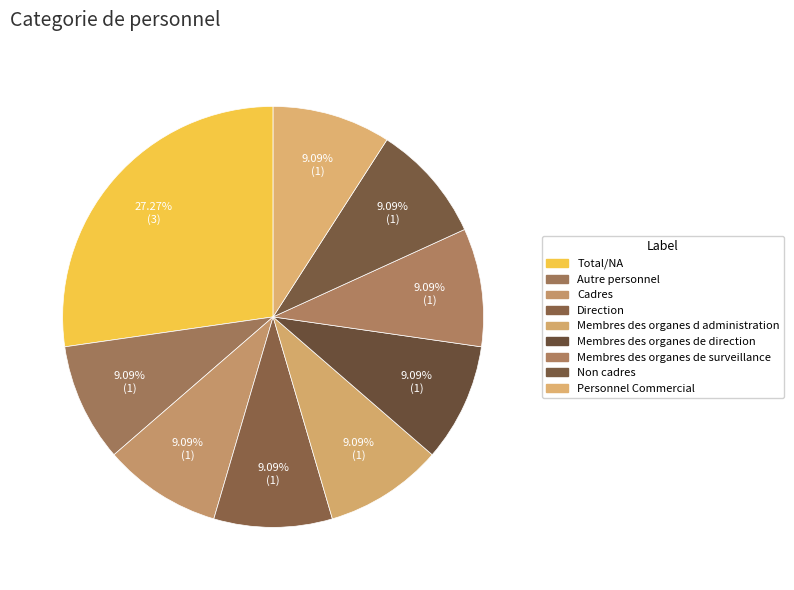

What percentage is the Autre personnel slice, to the nearest percent?

9%